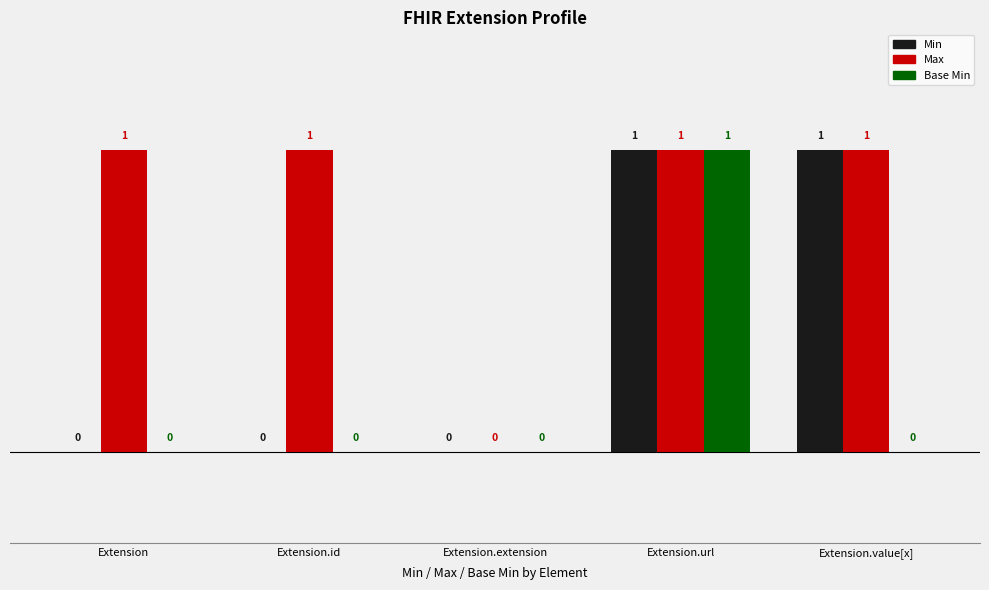

Which series has the largest total across all categories?

Max